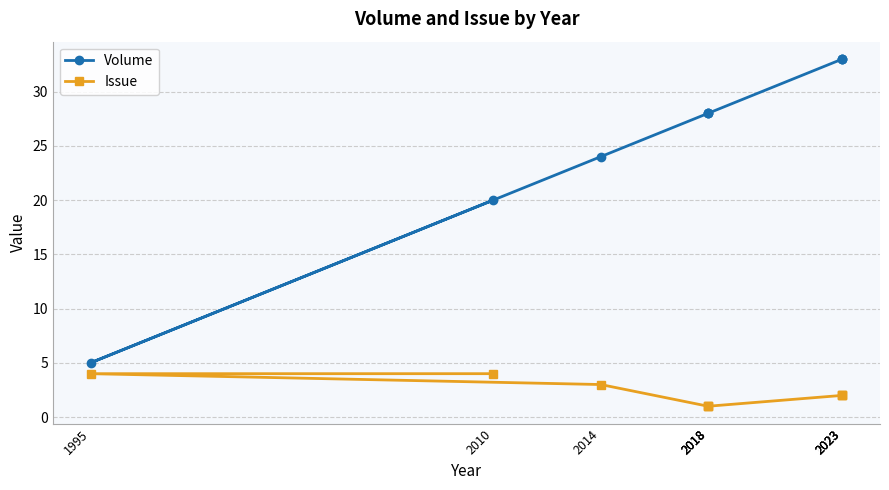

Which series changed the most between 2010 and 2018?

Volume